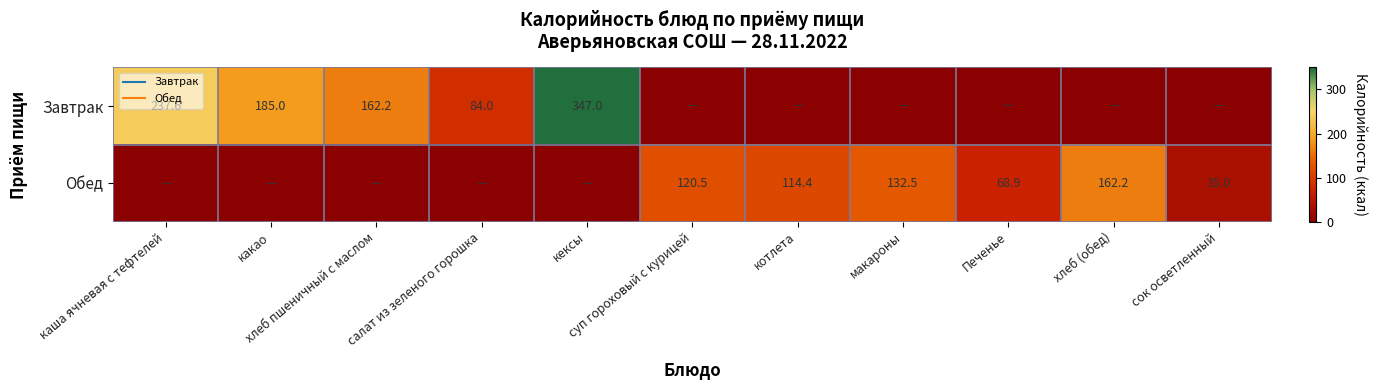

At какао, list the series in order from smallest to largest.

Обед, Завтрак